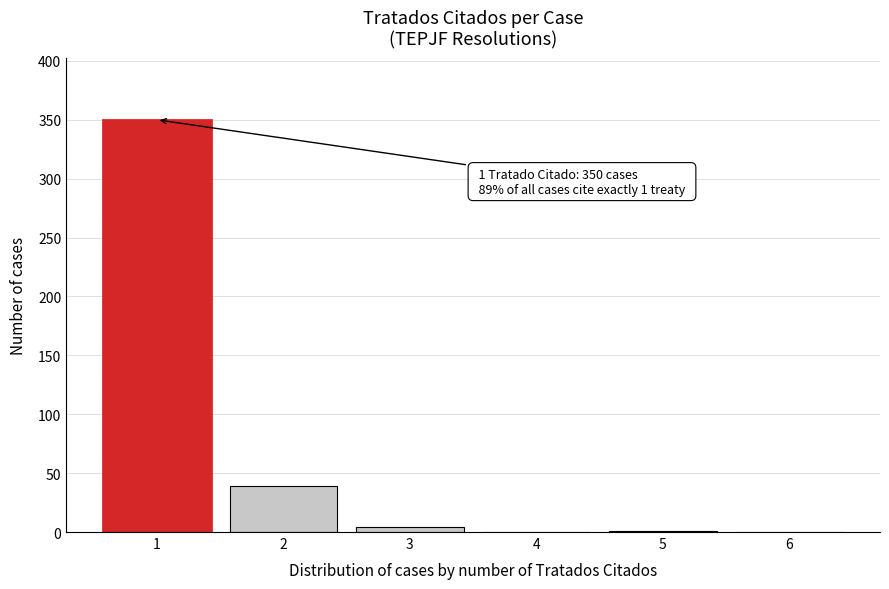

What is the change in value from 1 to 4?

-350